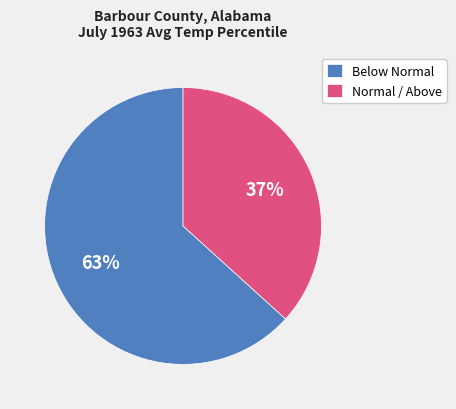

Is it true that Normal / Above is 29% of the pie?

False